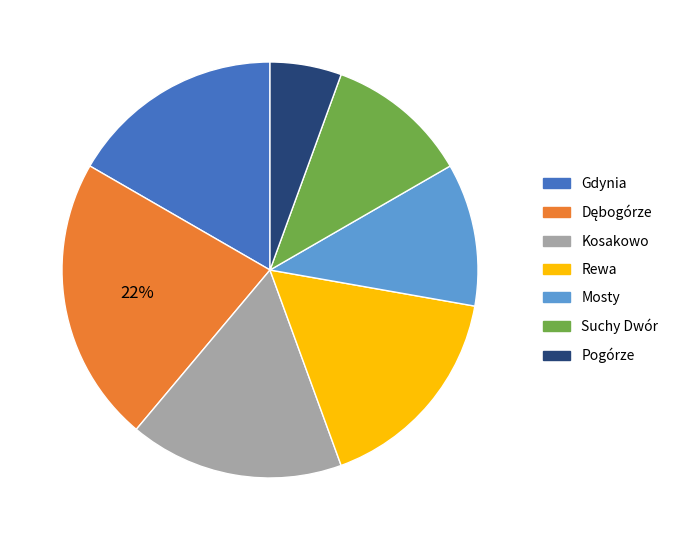

Count the number of slices in the pie.

7